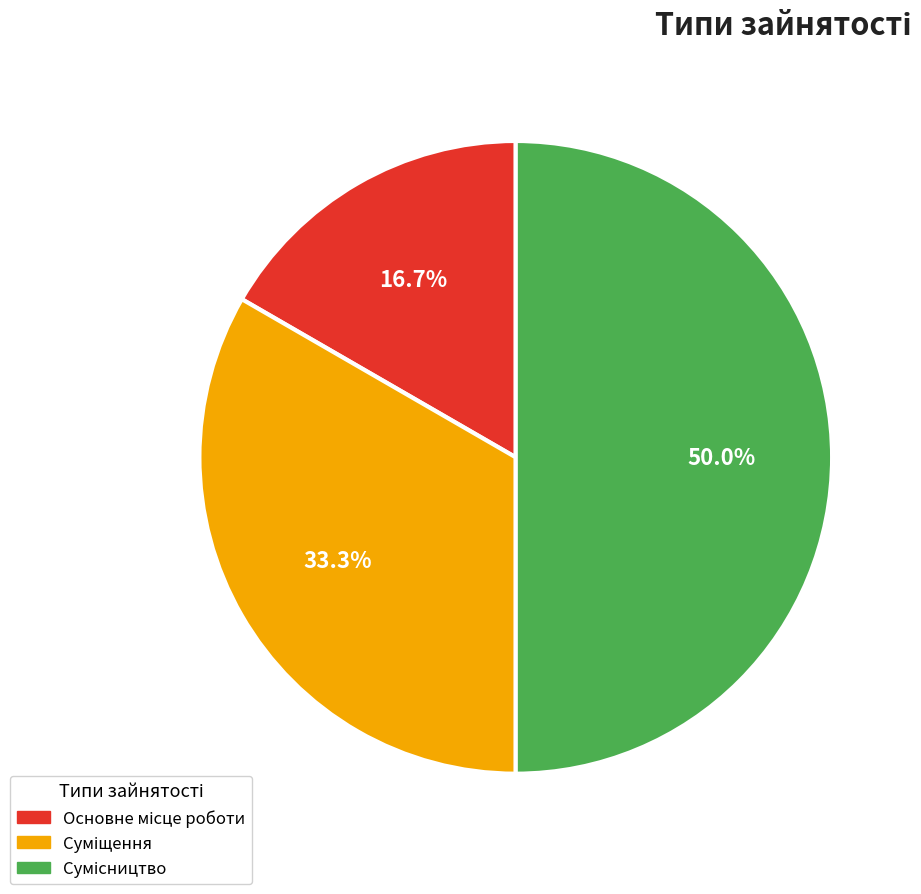

Rank the categories by value from lowest to highest.

Основне місце роботи, Суміщення, Сумісництво